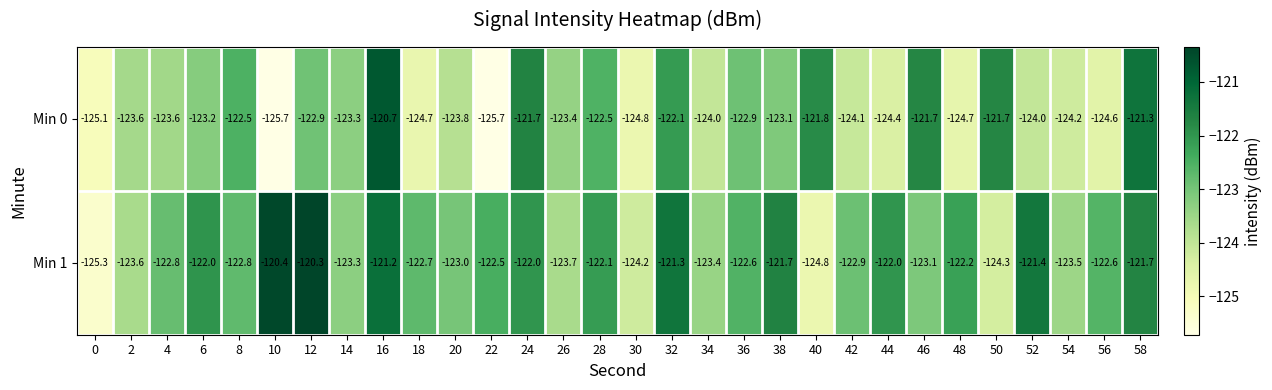

Where does the Min 0 series first go above -123?

8